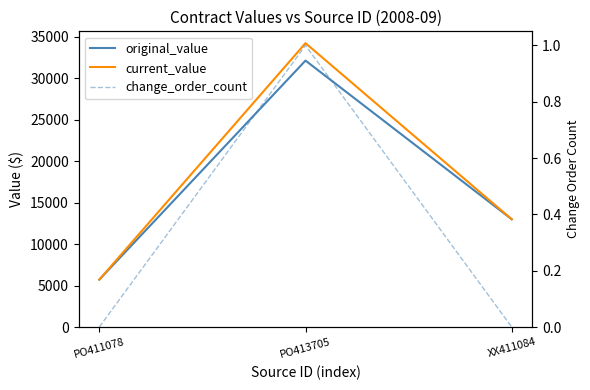

What is the value of the current_value point at the 2nd from the left?

34200